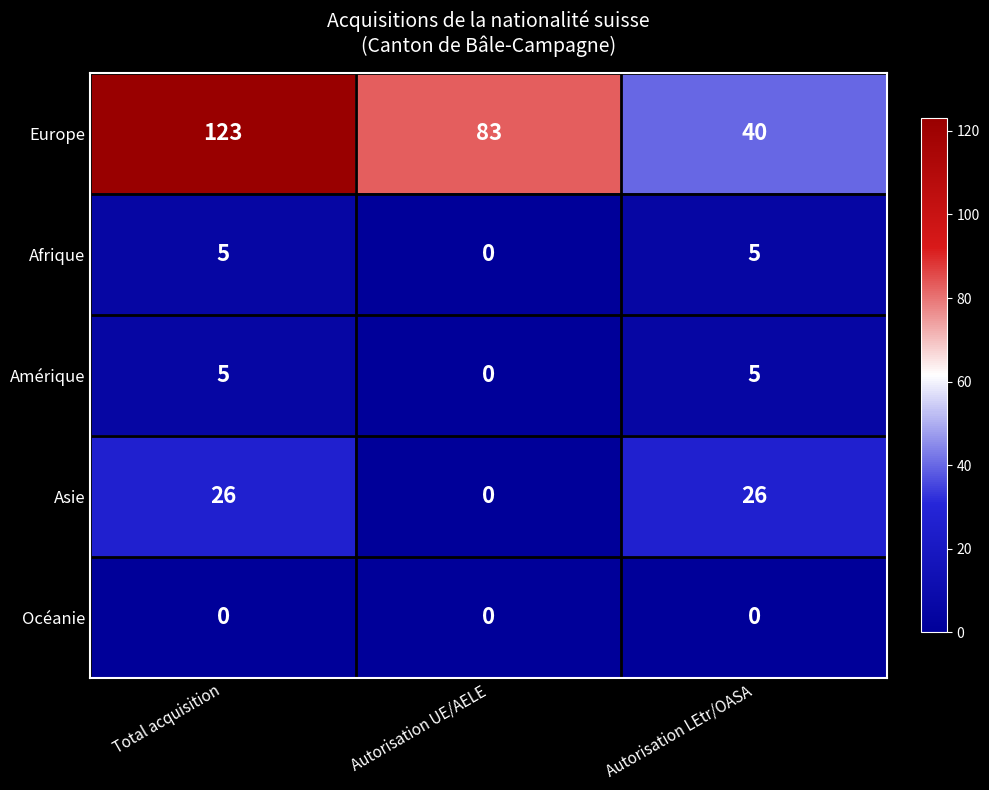

True or false: Amérique has a value of 2 at Autorisation LEtr/OASA.

False